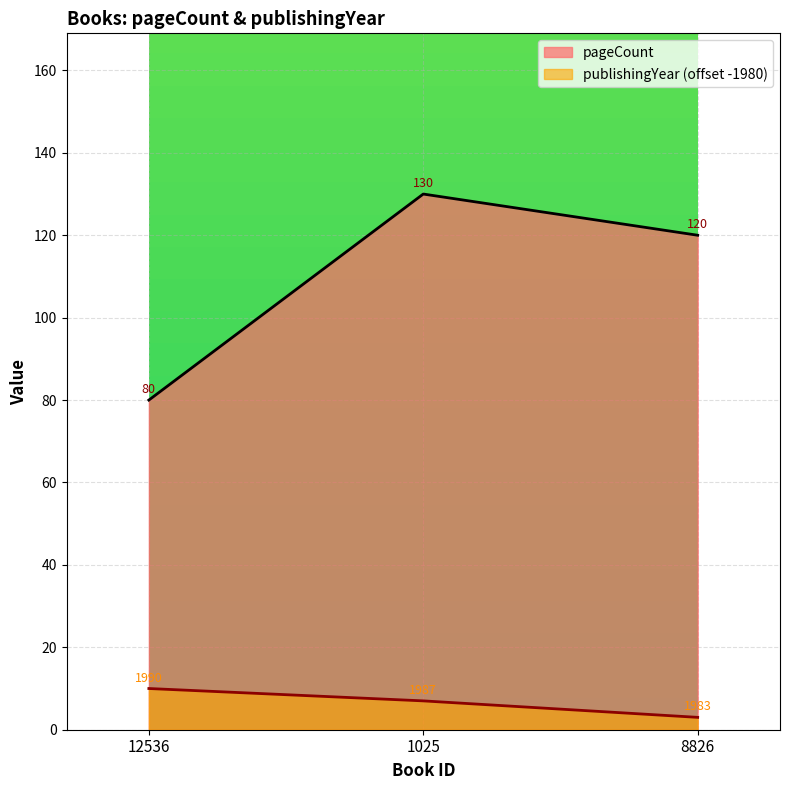

The value of publishingYear at 12536 is 6. True or false?

False